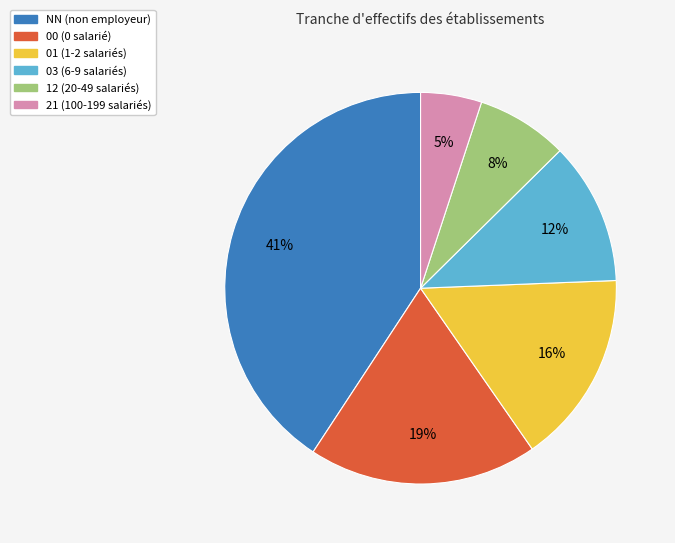

To the nearest percent, what is the difference between the 01 and 00 slice percentages?

3%